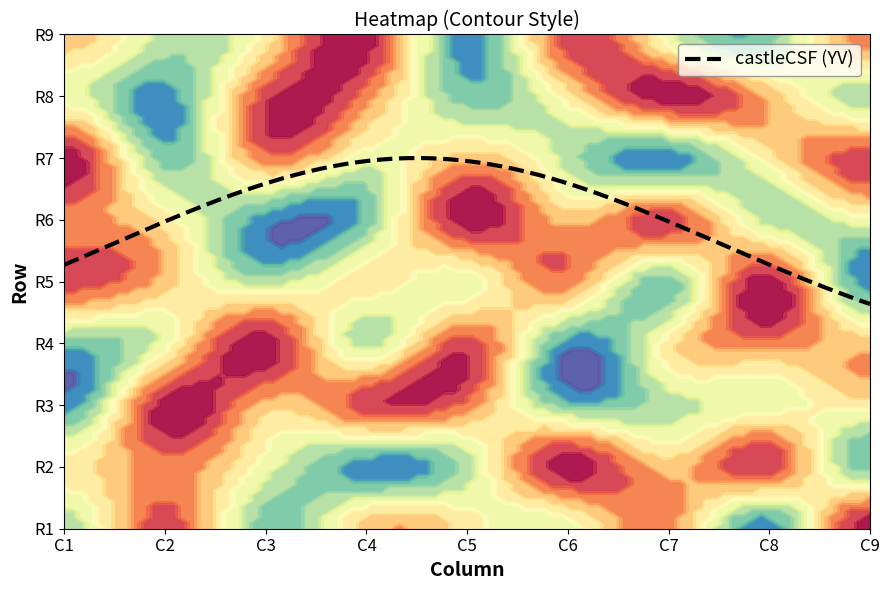

How many row1 values are between 3 and 7?

5